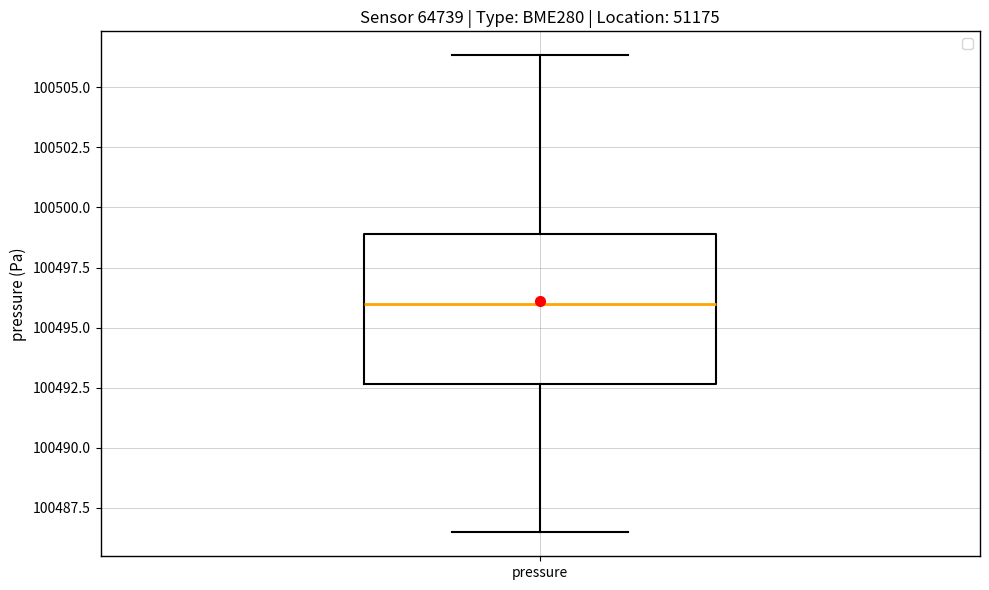

Read this box plot against the y-axis: the position of the median line, the range covered by the box, and the ends of both whiskers. The values are not printed on the chart, so give them approximately, as read against the axis.

median 100496.0, box 100492.5 to 100499.0, whiskers 100486.5 to 100506.5